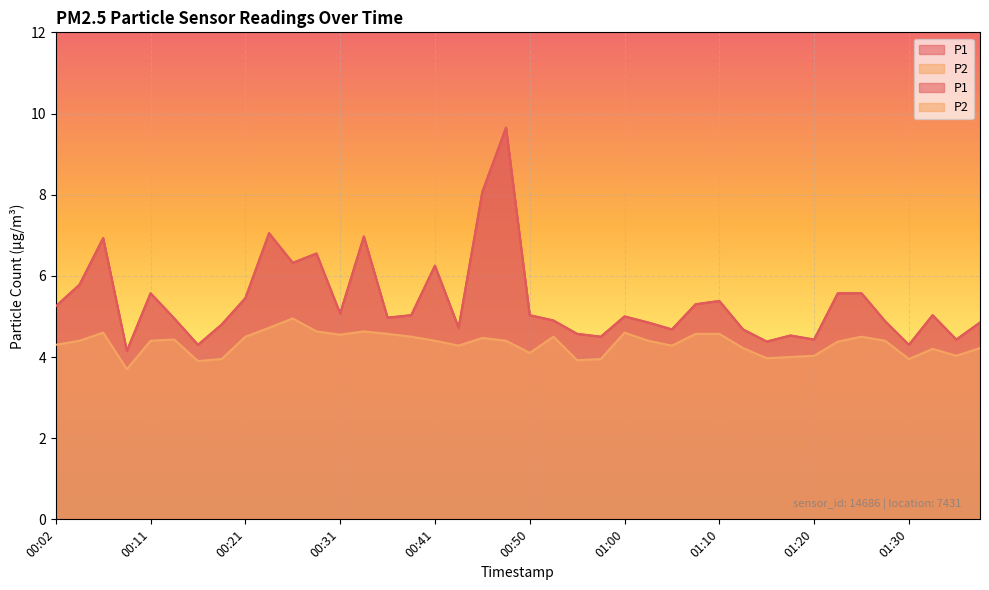

What position from the right is 00:41?

24